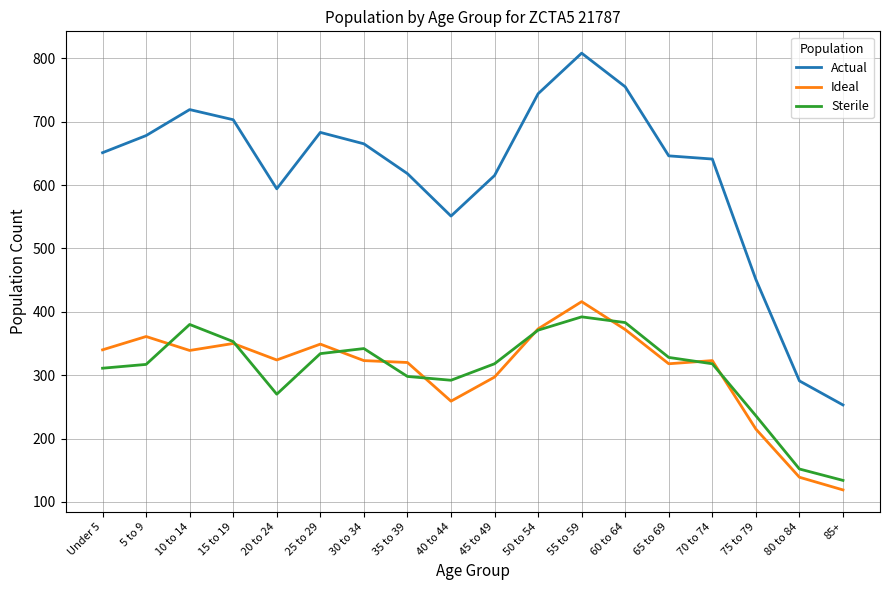

Which series has the largest total across all categories?

Actual